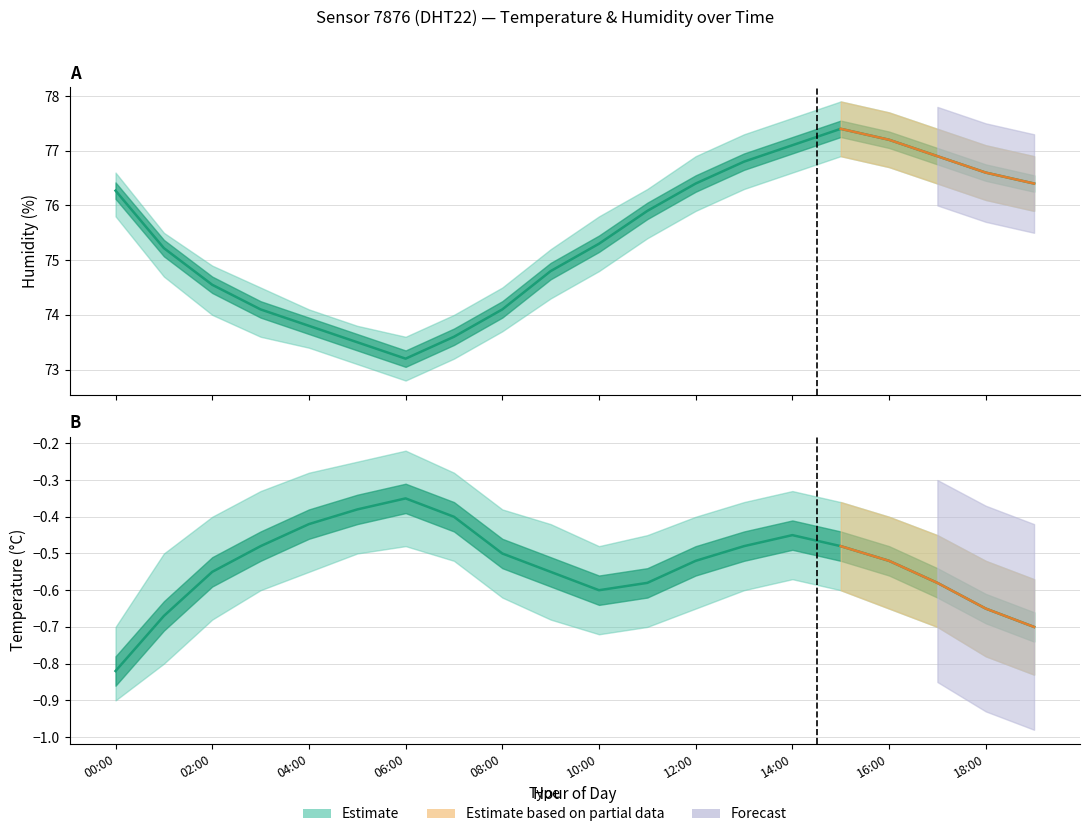

True or false: temperature_mean has a value of -0.7 at 19:00.

True